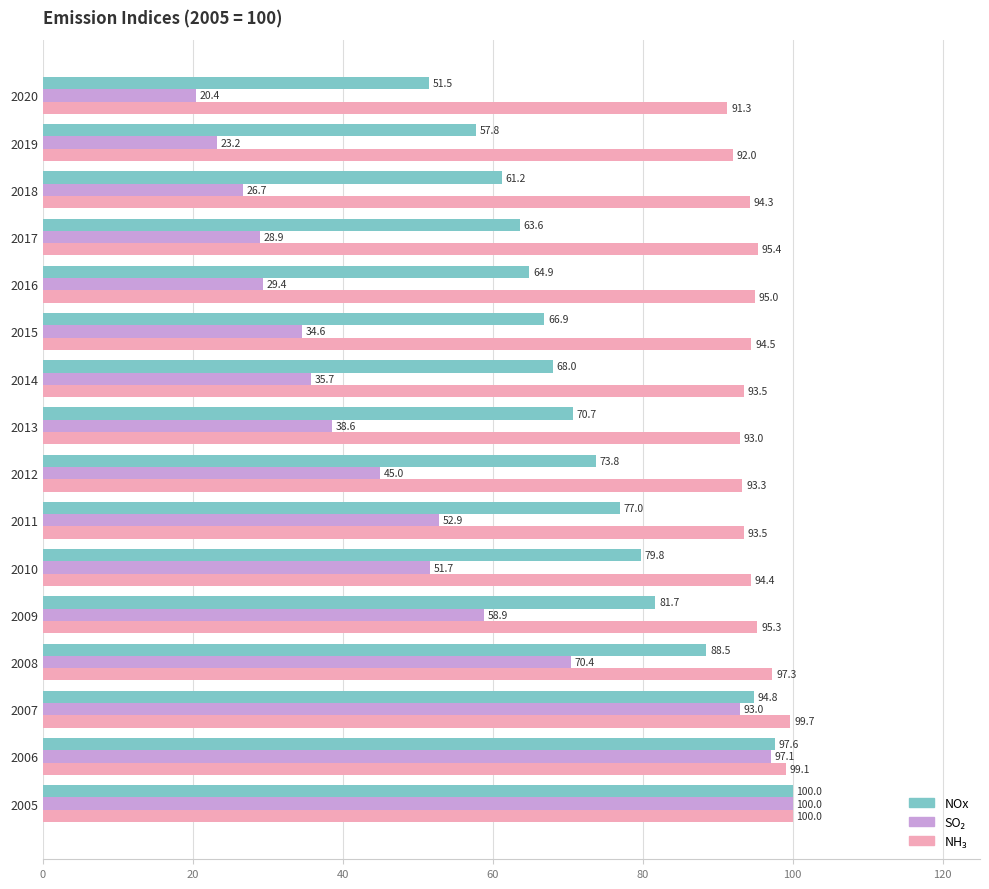

At which category is the sum across all series the highest?

2005